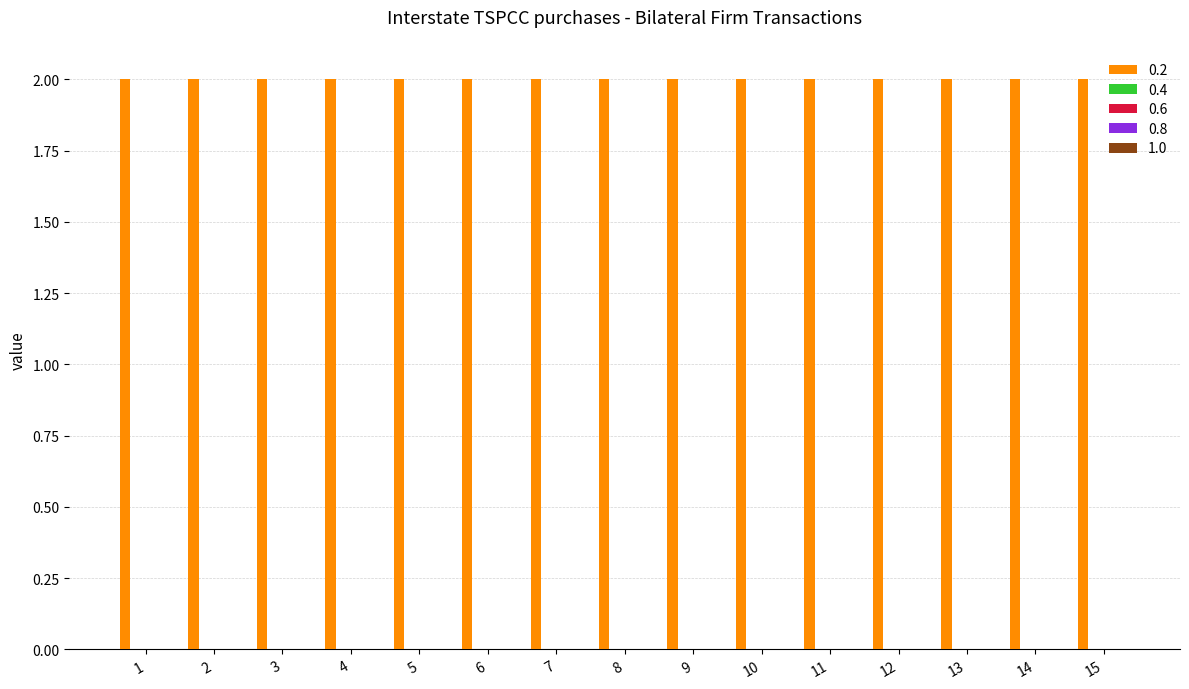

Where is 0.2 nearest to the value 2?

1